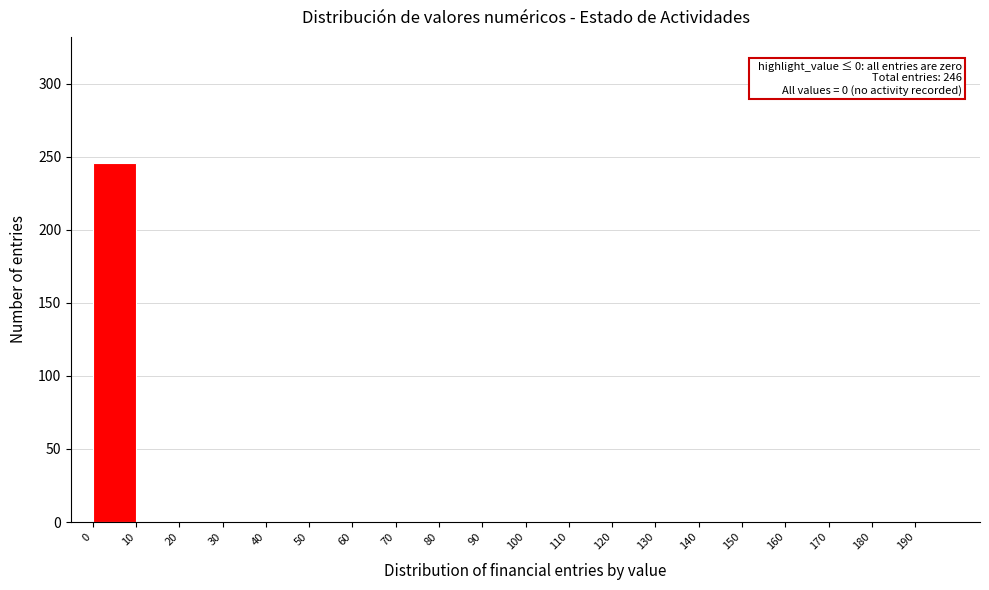

Which range on the x-axis has the tallest bar?

0 to 10